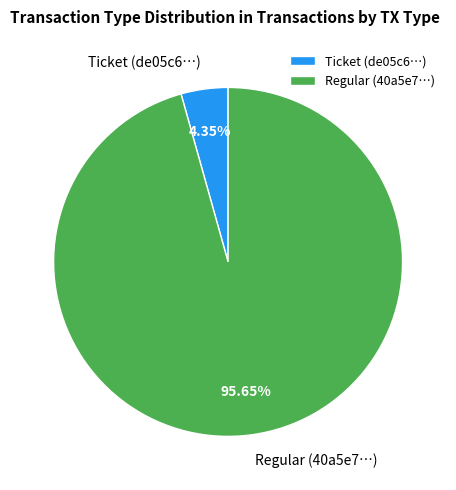

Between Regular (40a5e7…) and Ticket (de05c6…), which is larger?

Regular (40a5e7…)